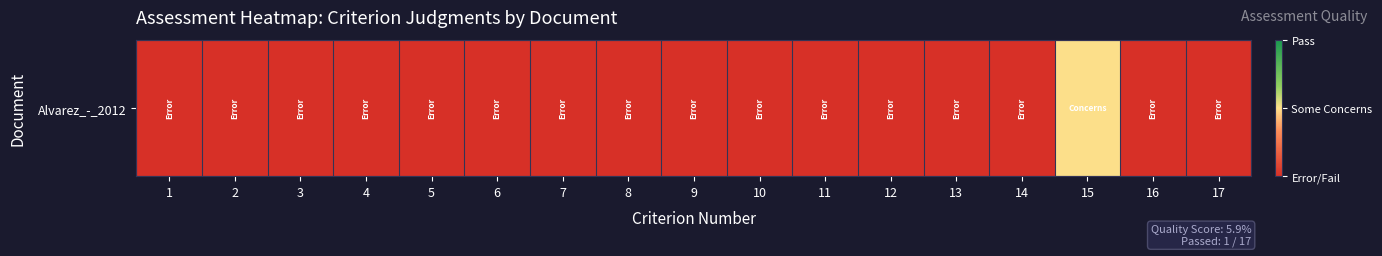

Reading left to right, list all the values displayed in this chart.

1=0	2=0	3=0	4=0	5=0	6=0	7=0	8=0	9=0	10=0	11=0	12=0	13=0	14=0	15=1	16=0	17=0